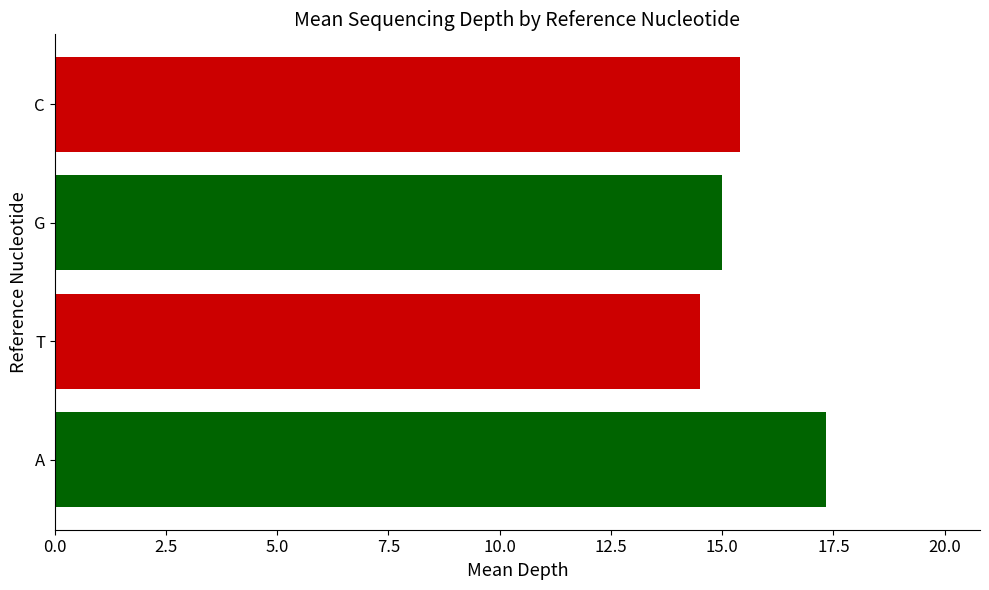

What is the sum of all values?

62.2